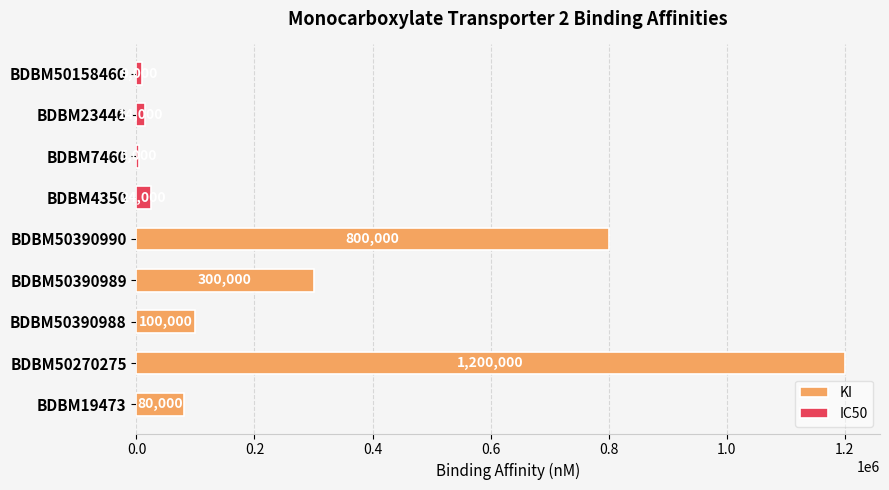

What is the approximate value of KI at BDBM50390990?

800000